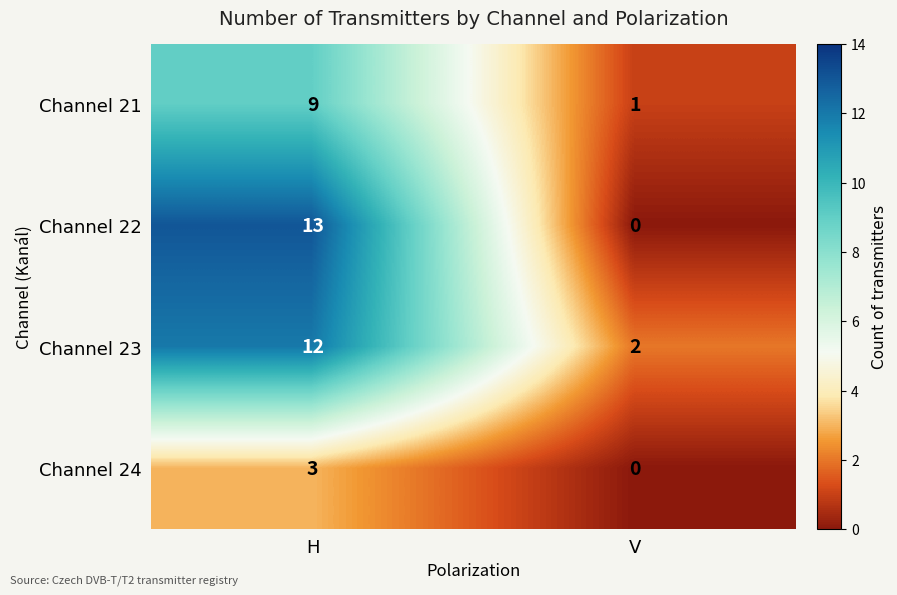

At which category is the sum across all series the highest?

H